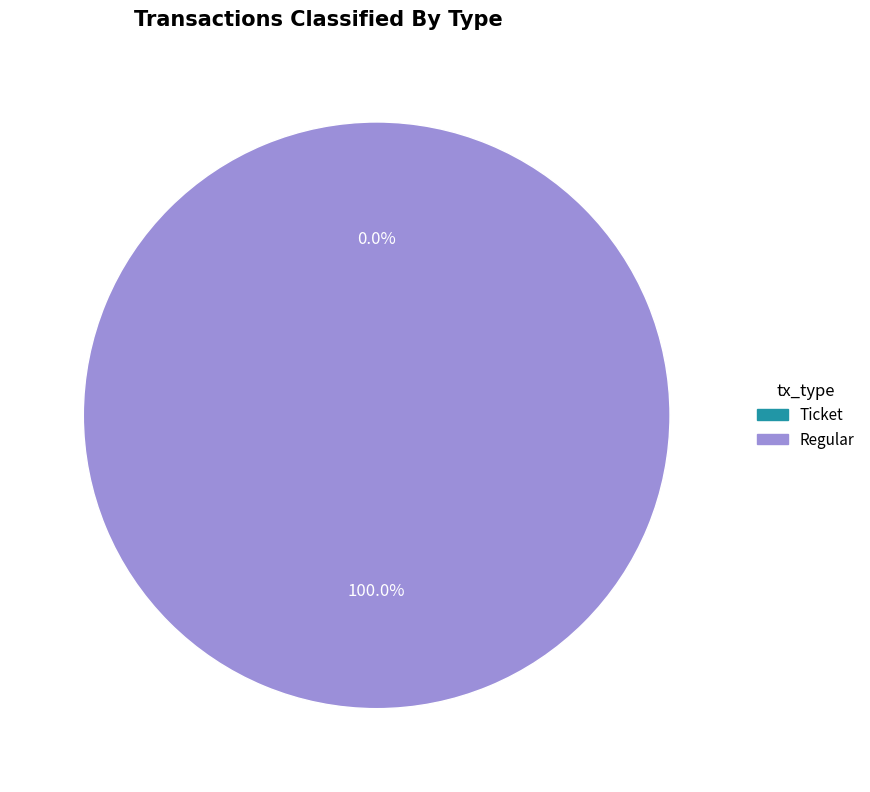

True or false: Regular accounts for 100% of the total.

True